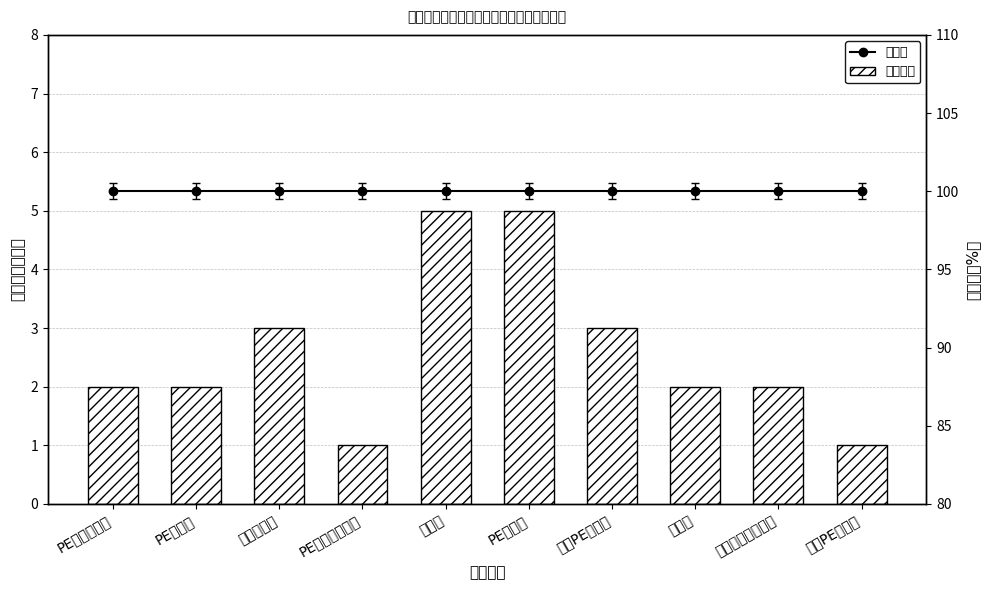

The value of 合格率 at 密实袋 is 100. True or false?

True